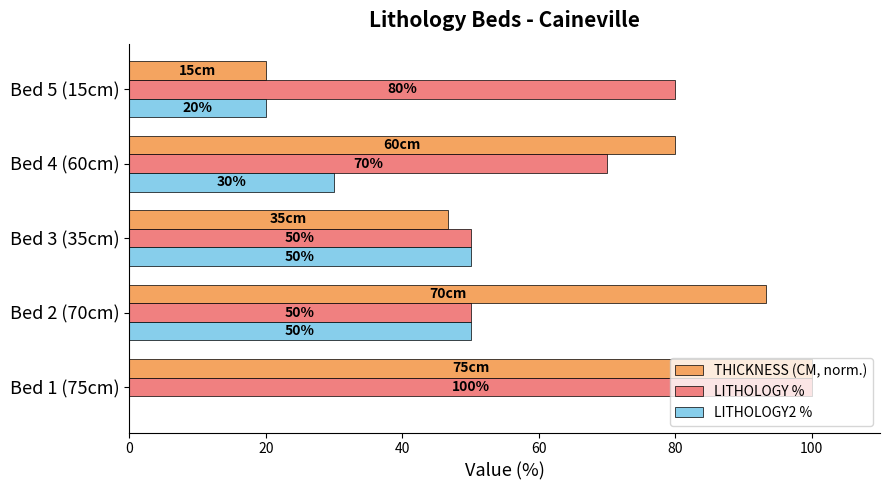

True or false: LITHOLOGY2 % has a value of 15.4 at Bed 4 (60cm).

False